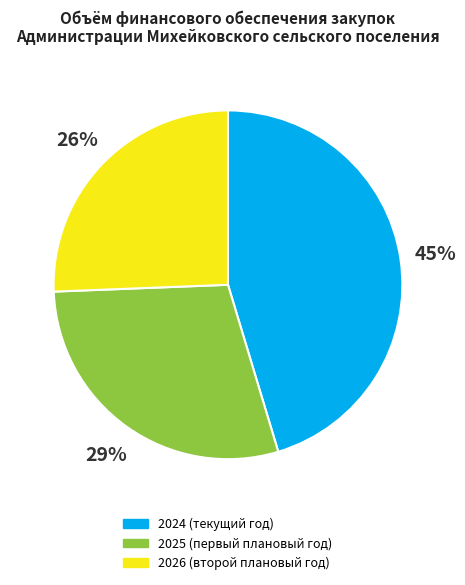

Combined, do 2025 (первый плановый год) and 2024 (текущий год) account for over 50%?

Yes